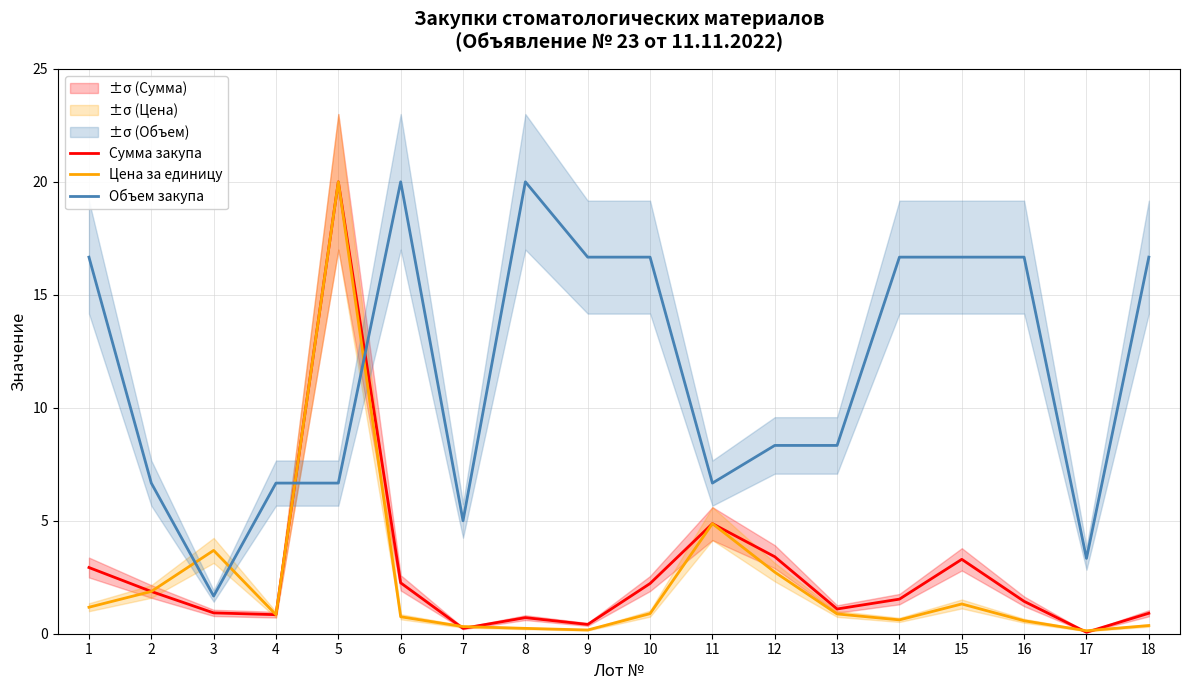

Rank the series by their maximum value, from lowest to highest.

Сумма закупа, Цена за единицу, Объем закупа